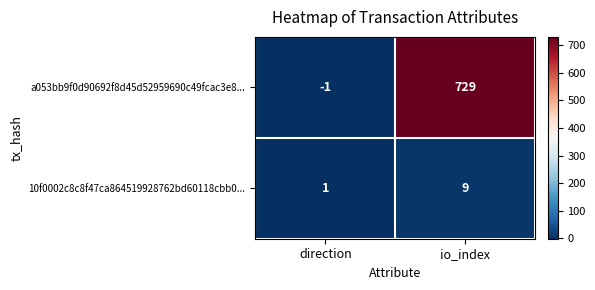

The a053bb9f0d90692f8d45d52959690c49fcac3e8... series shows -1 at direction. True or false?

True